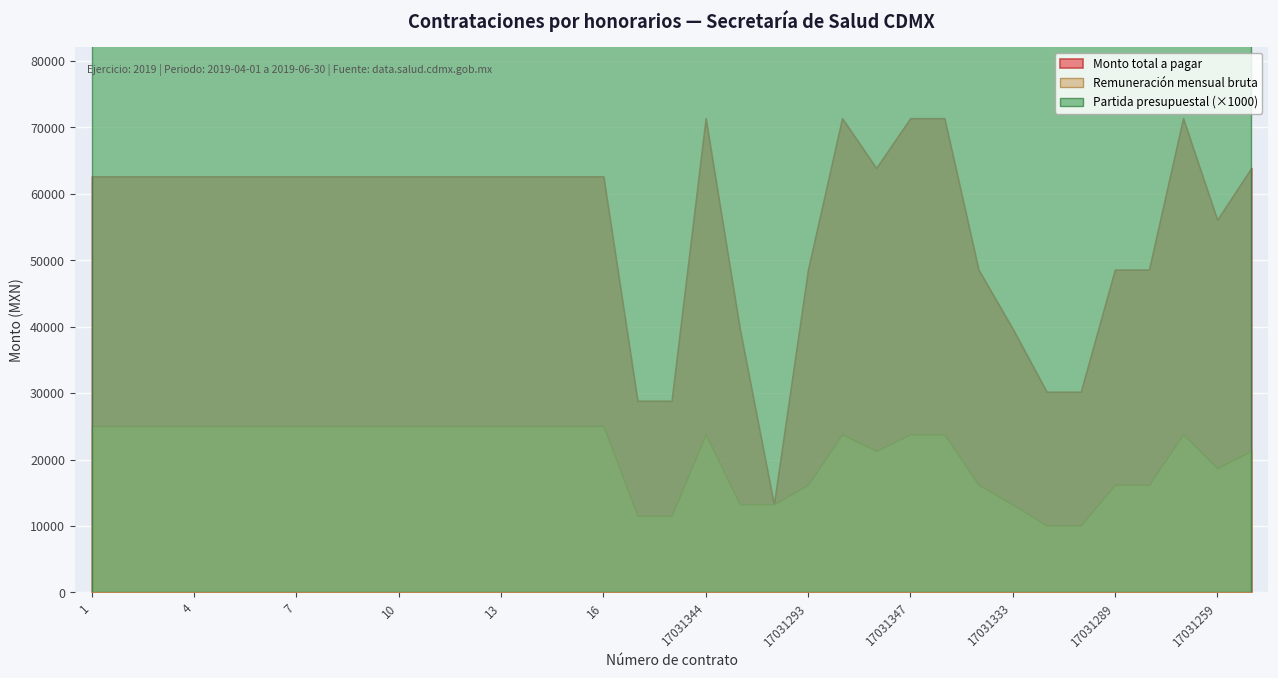

Is it true that Partida presupuestal equals 1211.0 at 17031259?

True